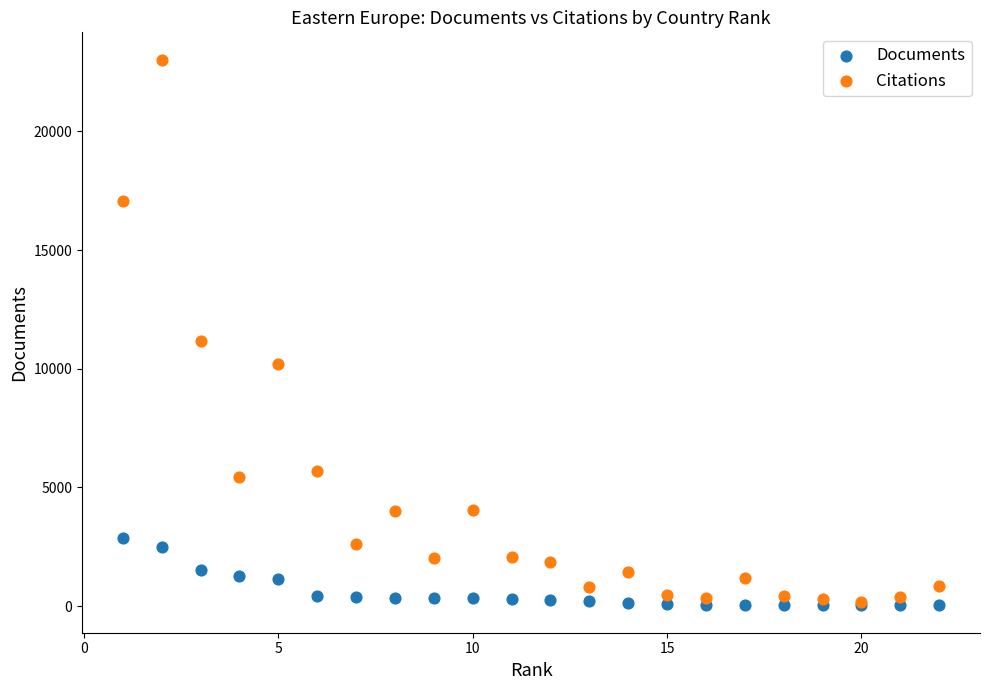

Across all series, what Y value is closest to 11523?

11175